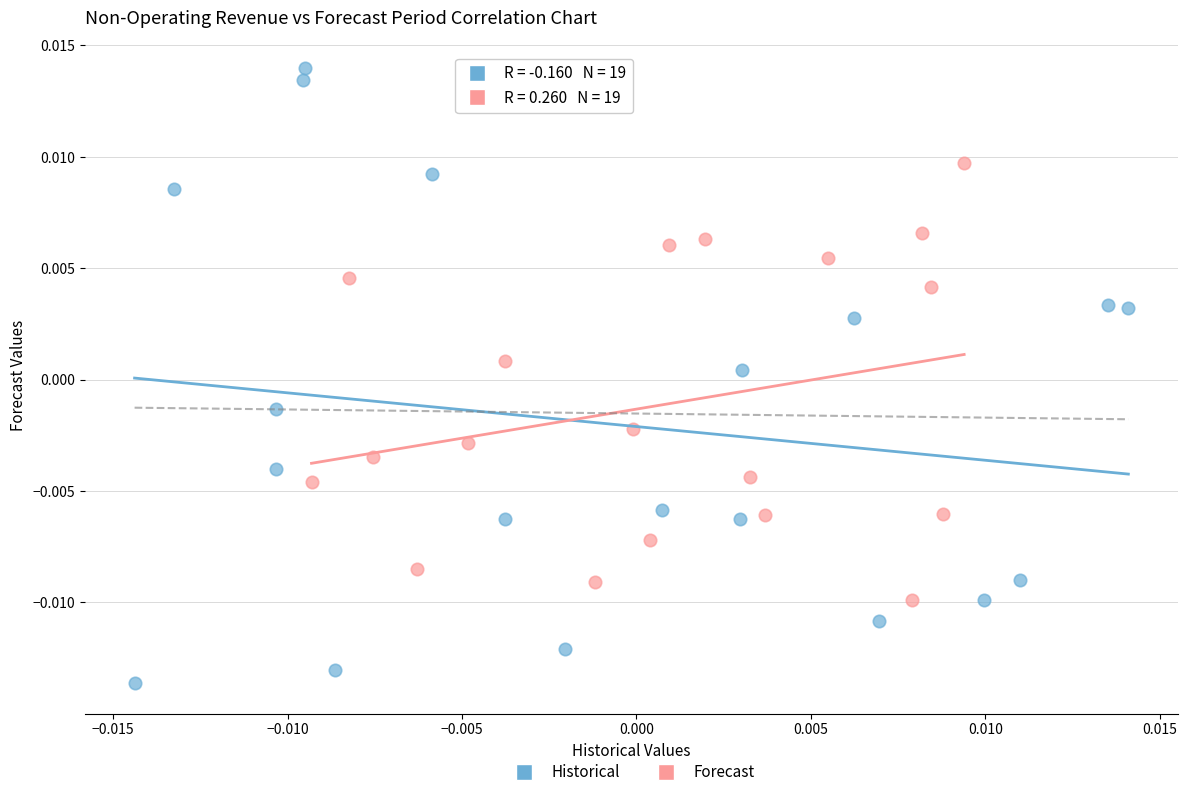

What are all the series names shown in the legend?

Historical, Forecast